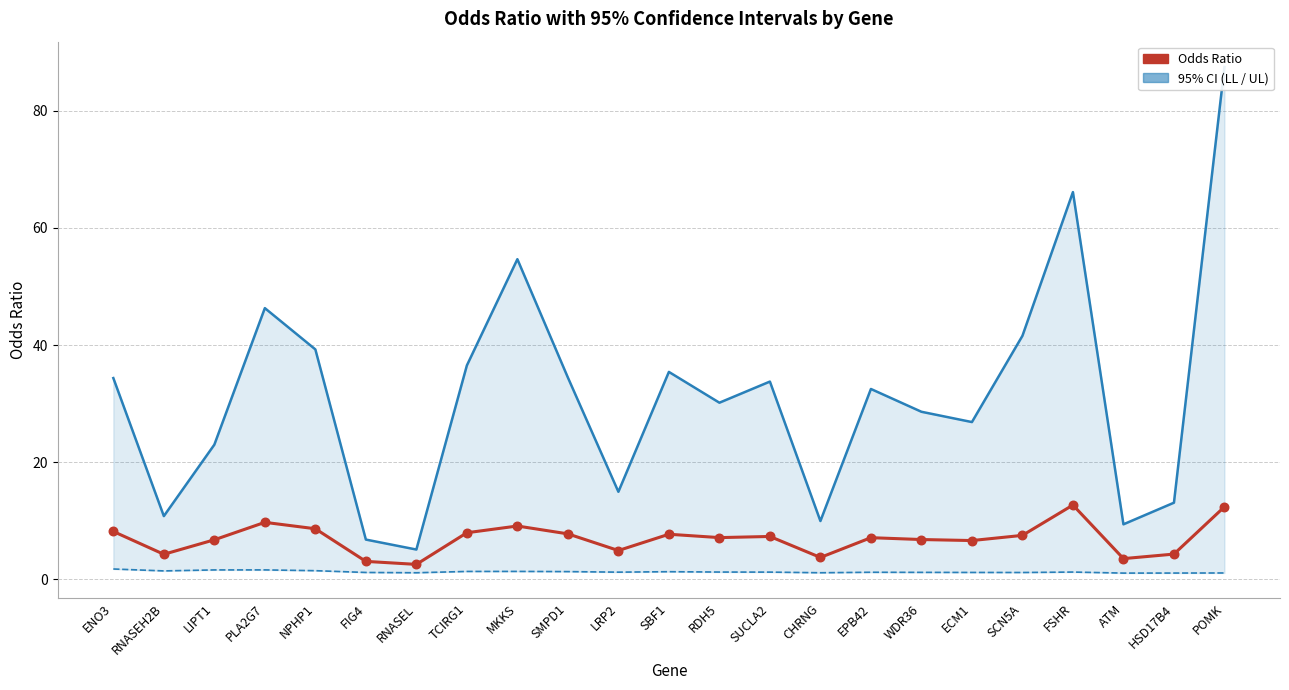

Which series contains the lowest Y value?

CI95_LL